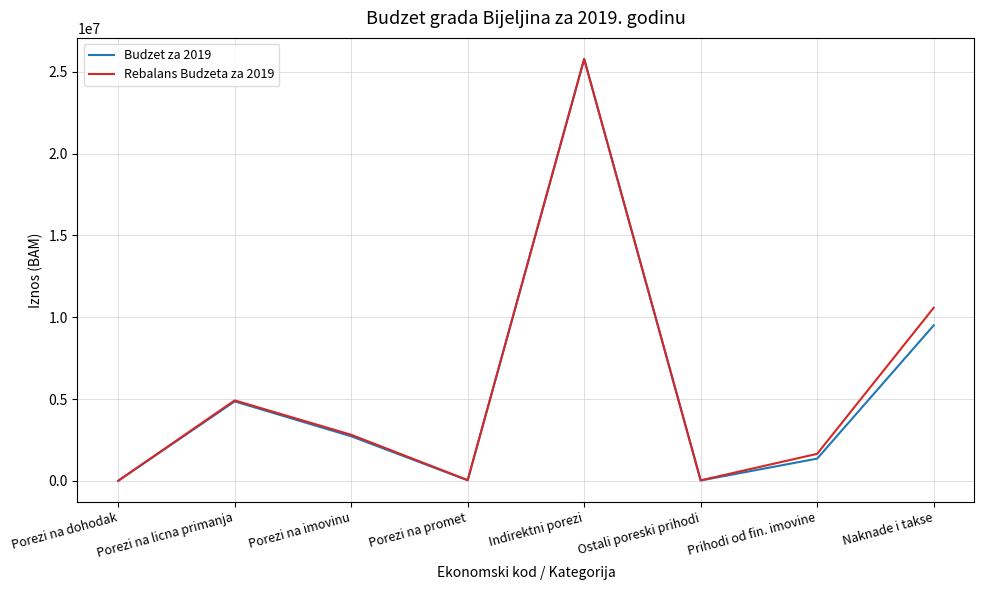

Does the chart have visible grid lines?

Yes